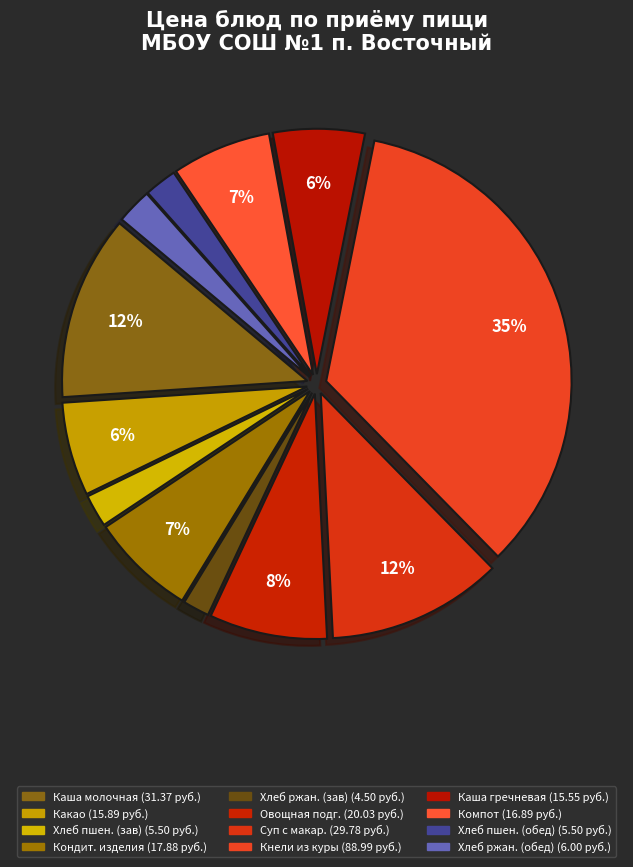

How many segments does this pie chart have?

12